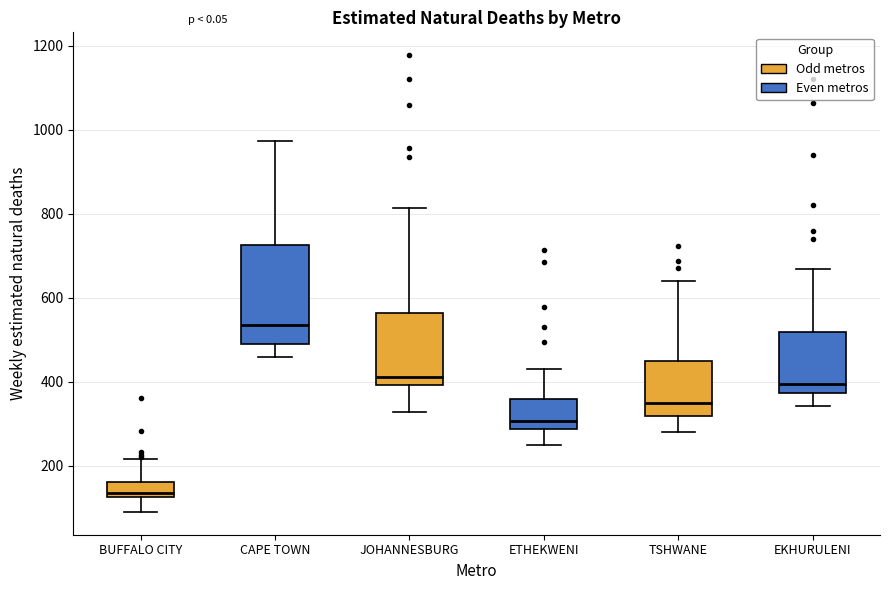

Reading left to right, read every box against the y-axis: the position of its median line, the range the box covers, and the ends of its whiskers. The values are not printed on the chart, so give them approximately, as read against the axis.

BUFFALO CITY: median 140, box 120 to 160, whiskers 100 to 220
CAPE TOWN: median 540, box 480 to 720, whiskers 460 to 980
JOHANNESBURG: median 420, box 400 to 560, whiskers 320 to 820
ETHEKWENI: median 300, box 280 to 360, whiskers 240 to 440
TSHWANE: median 360, box 320 to 460, whiskers 280 to 640
EKHURULENI: median 400, box 380 to 520, whiskers 340 to 660